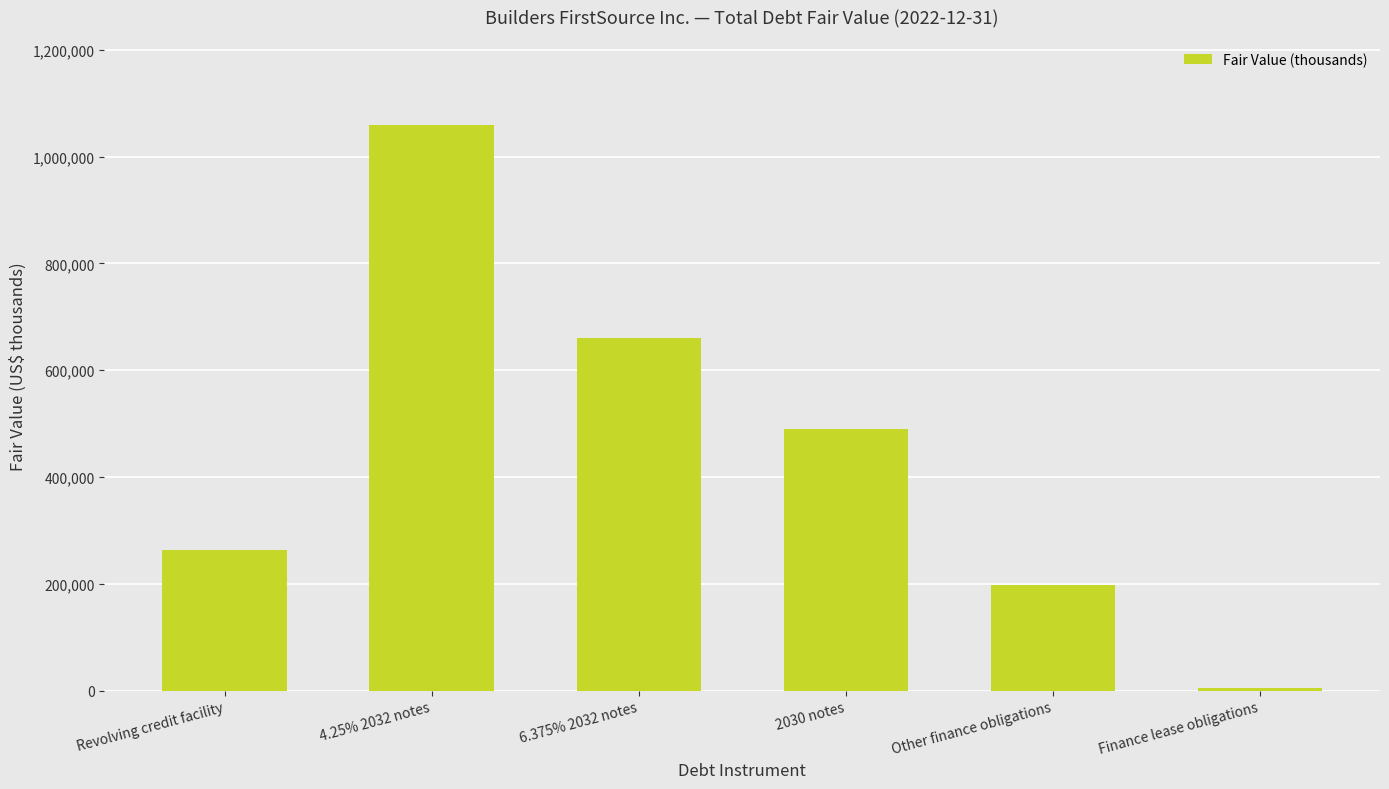

What is the smallest value displayed?

4105